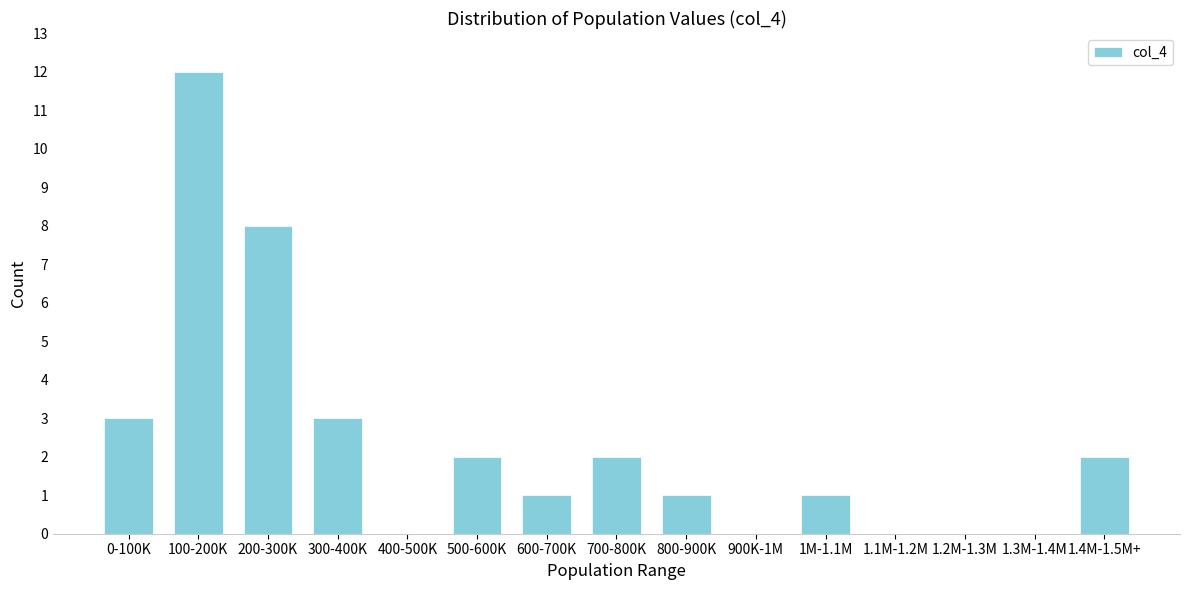

Reading right to left, transcribe all the data shown in this chart.

1.4M-1.5M+=2	1.3M-1.4M=0	1.2M-1.3M=0	1.1M-1.2M=0	1M-1.1M=1	900K-1M=0	800-900K=1	700-800K=2	600-700K=1	500-600K=2	400-500K=0	300-400K=3	200-300K=8	100-200K=12	0-100K=3